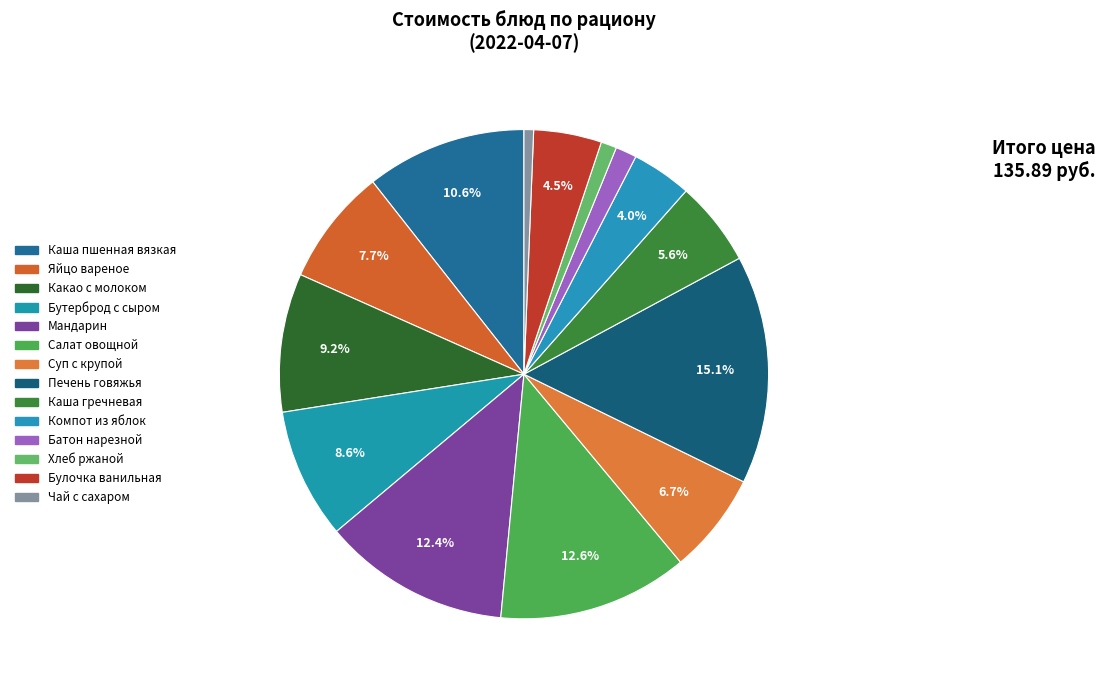

Which category has the biggest portion of the pie?

Печень говяжья